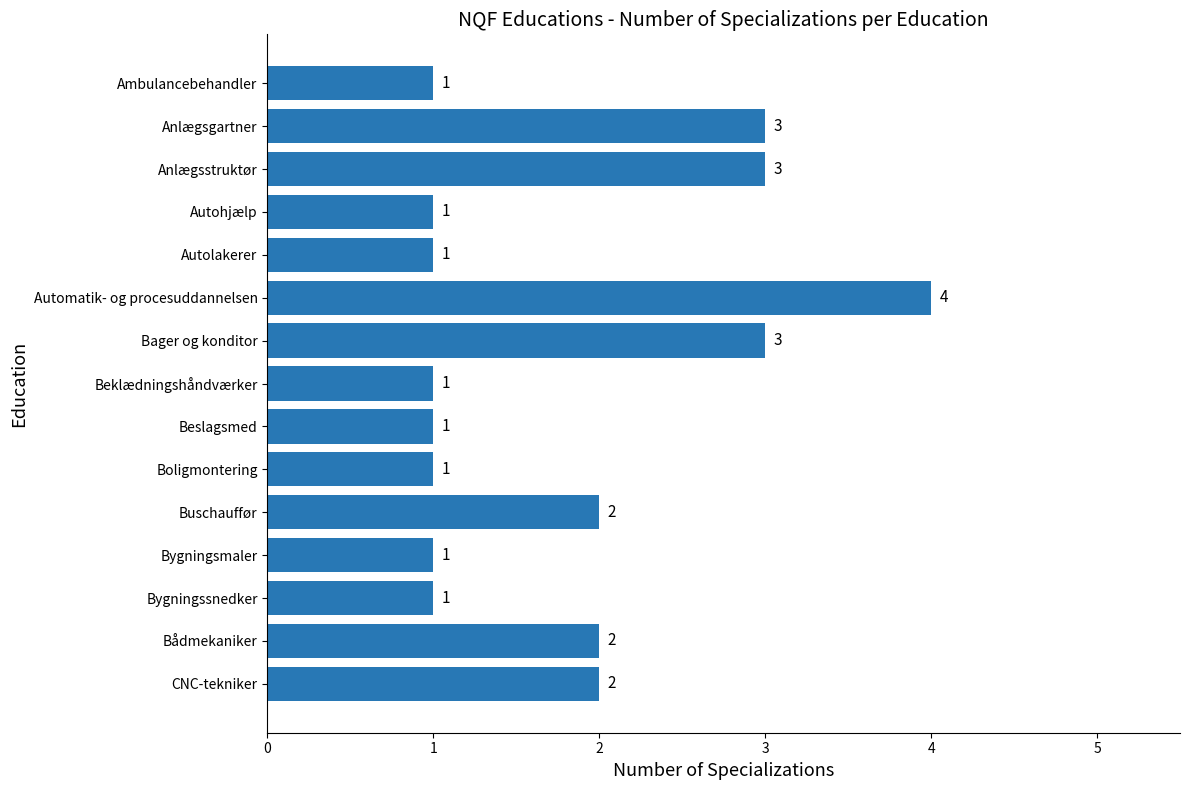

True or false: the data shows 0 at Bygningssnedker.

False